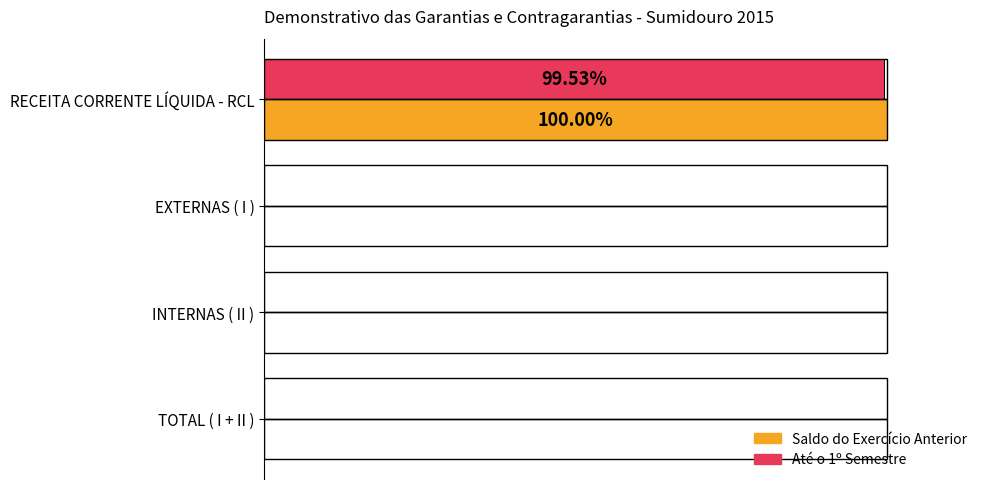

What are all the series names shown in the legend?

Saldo do Exercício Anterior, Até o 1º Semestre